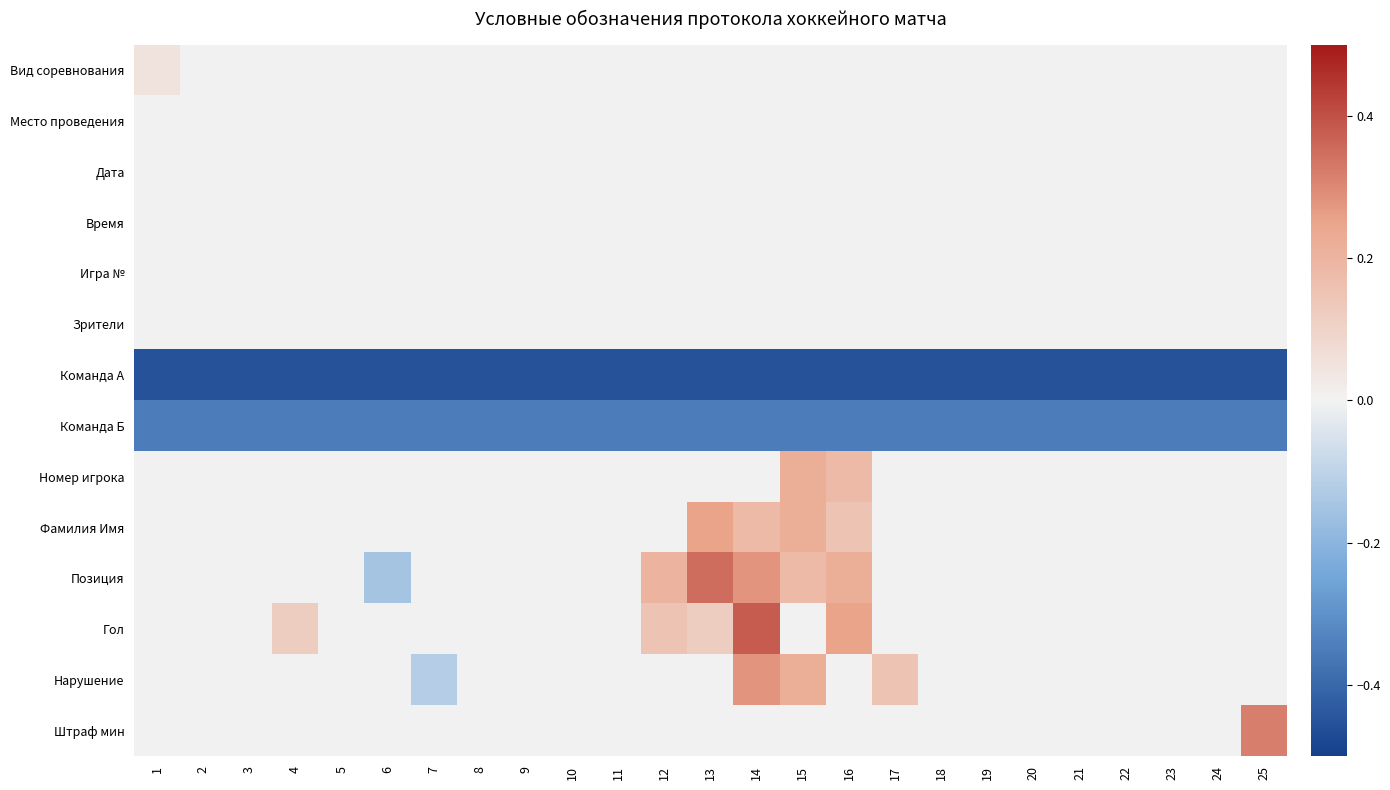

Which series has the largest total across all categories?

Позиция